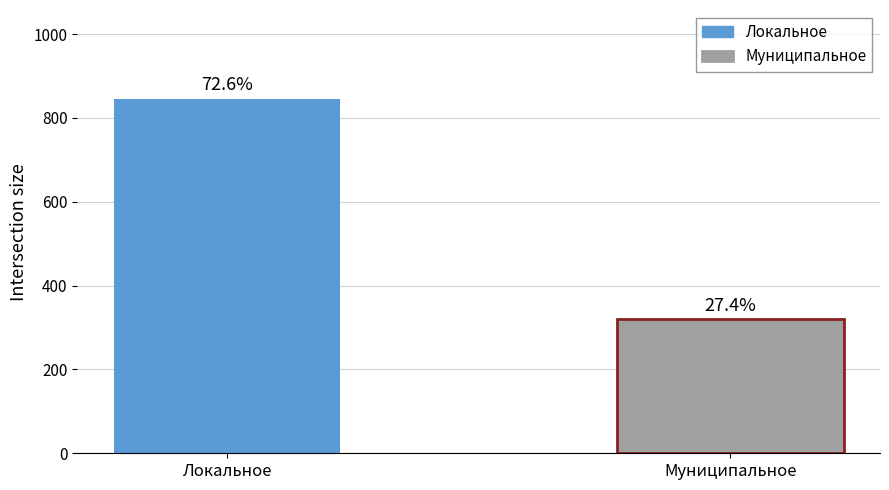

What is the difference between the maximum and minimum values?

526